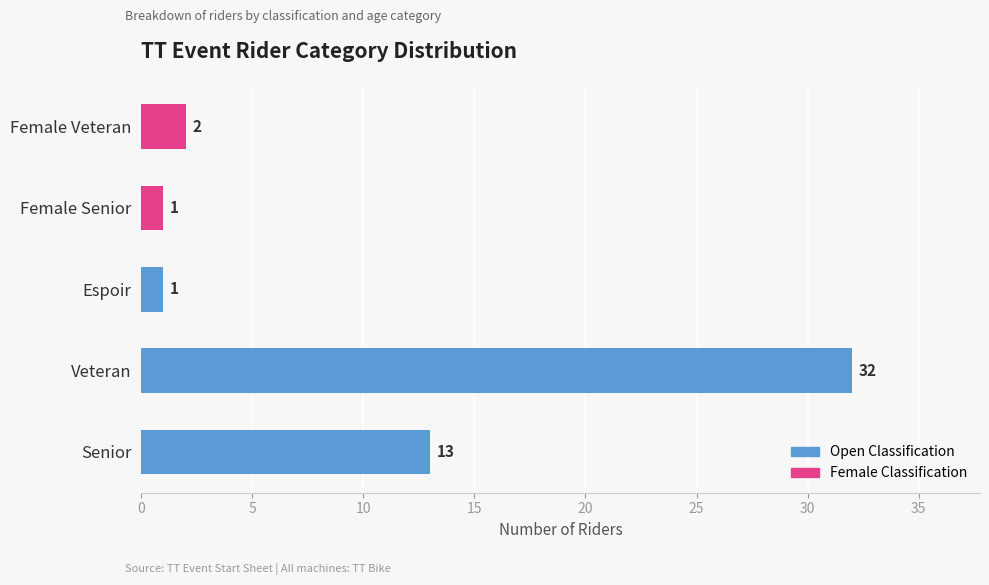

What position from the left is Veteran?

2